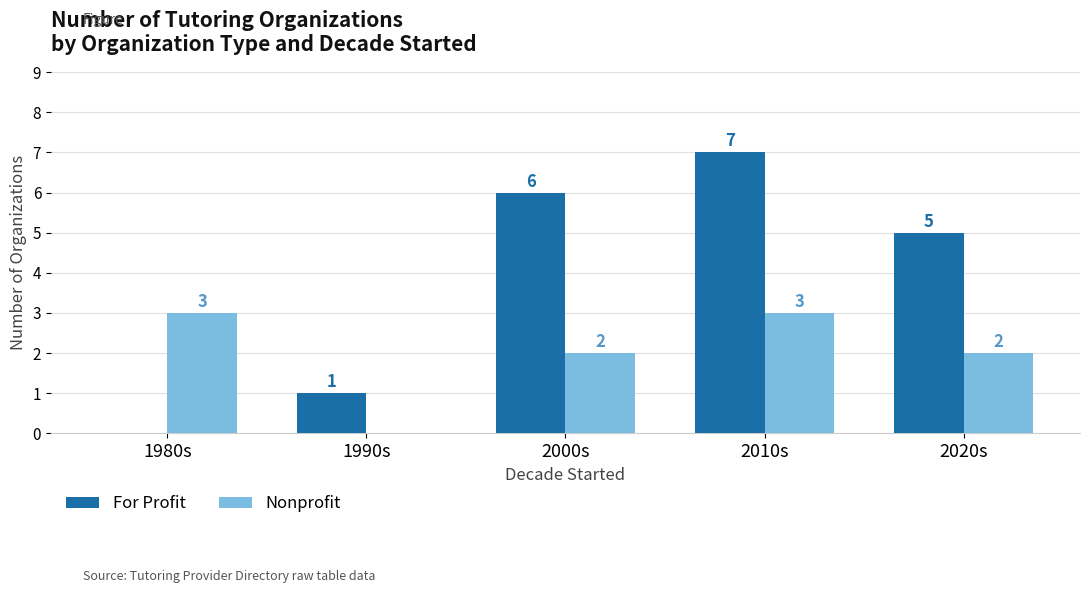

How many groups of bars are there?

5